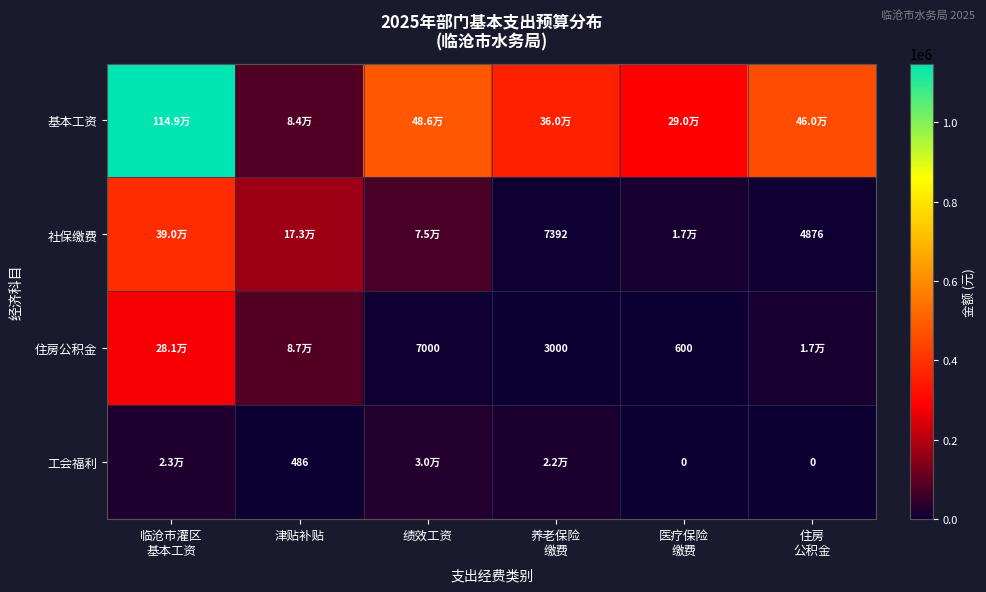

Is it true that 基本工资 equals 83760.0 at 津贴补贴?

True